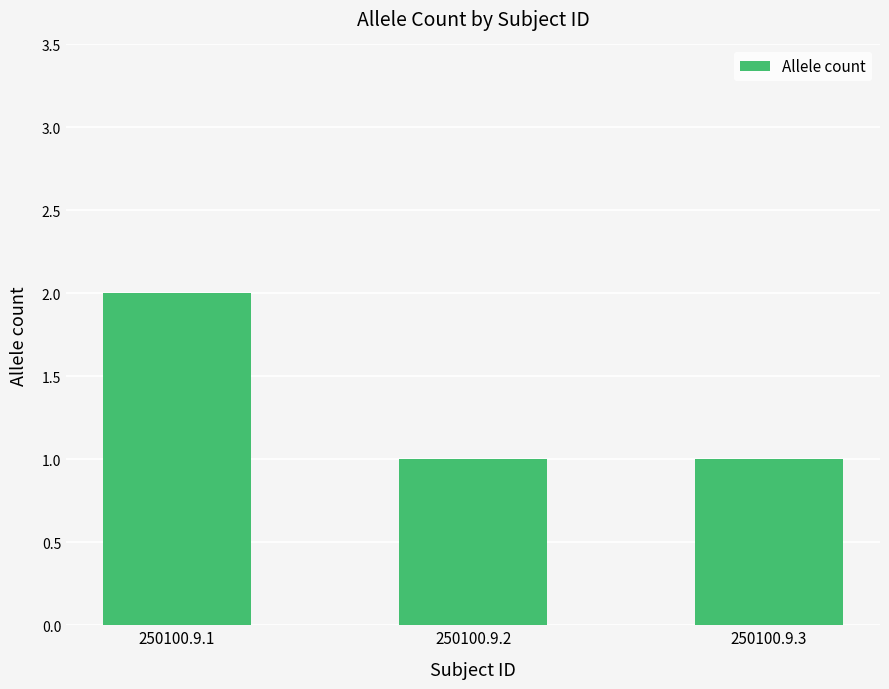

How many series are shown in this chart?

1